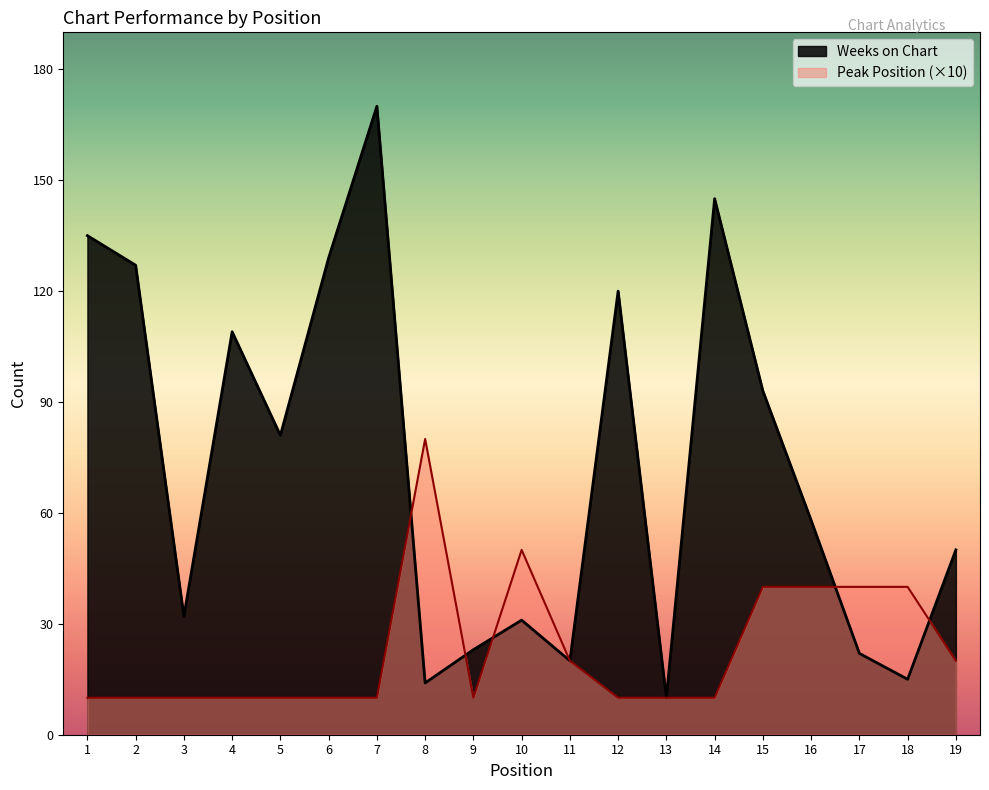

Reading left to right, what are all the values shown in this chart?

Weeks on Chart: 1=135	2=127	3=32	4=109	5=81	6=129	7=170	8=14	9=23	10=31	11=20	12=120	13=10	14=145	15=93	16=58	17=22	18=15	19=50
Peak Position: 1=10	2=10	3=10	4=10	5=10	6=10	7=10	8=80	9=10	10=50	11=20	12=10	13=10	14=10	15=40	16=40	17=40	18=40	19=20